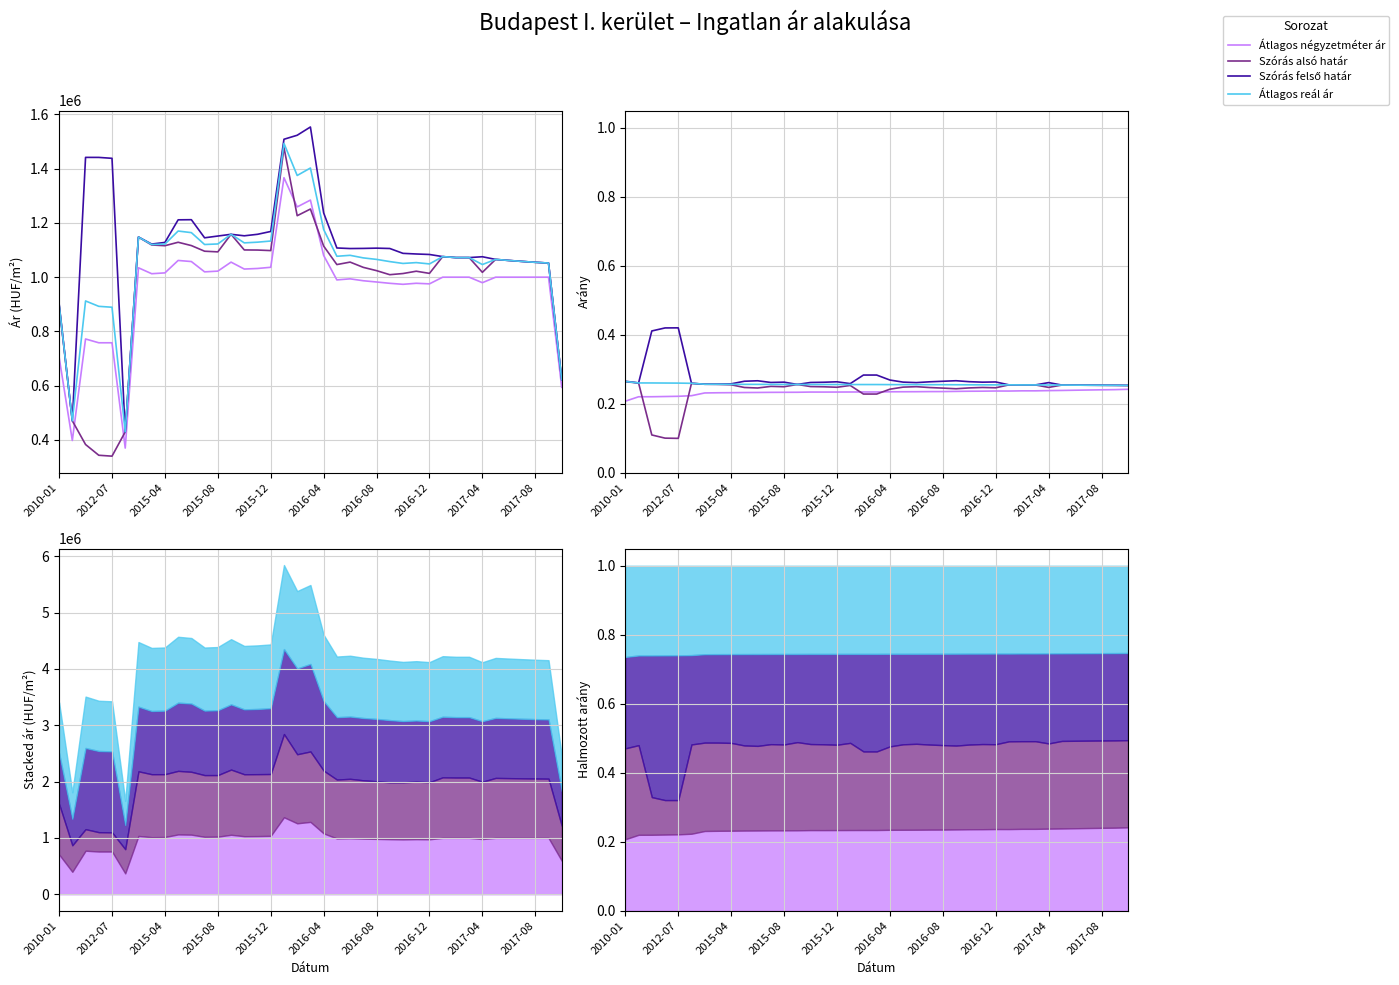

The value of Átlagos reál ár at 30 is 0.1. True or false?

False